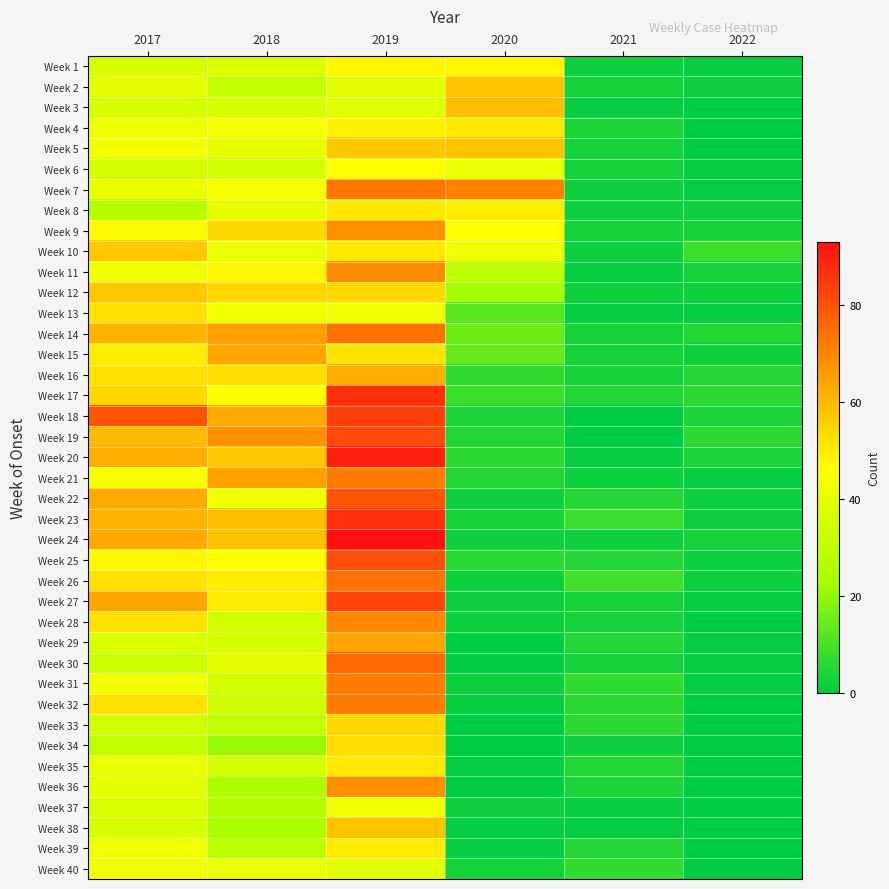

Rank the series by their maximum value, from highest to lowest.

Week 24, Week 20, Week 17, Week 23, Week 18, Week 27, Week 19, Week 25, Week 22, Week 30, Week 14, Week 26, Week 7, Week 21, Week 31, Week 32, Week 28, Week 11, Week 9, Week 36, Week 15, Week 29, Week 16, Week 3, Week 2, Week 5, Week 38, Week 10, Week 12, Week 33, Week 34, Week 13, Week 4, Week 8, Week 35, Week 39, Week 1, Week 6, Week 37, Week 40